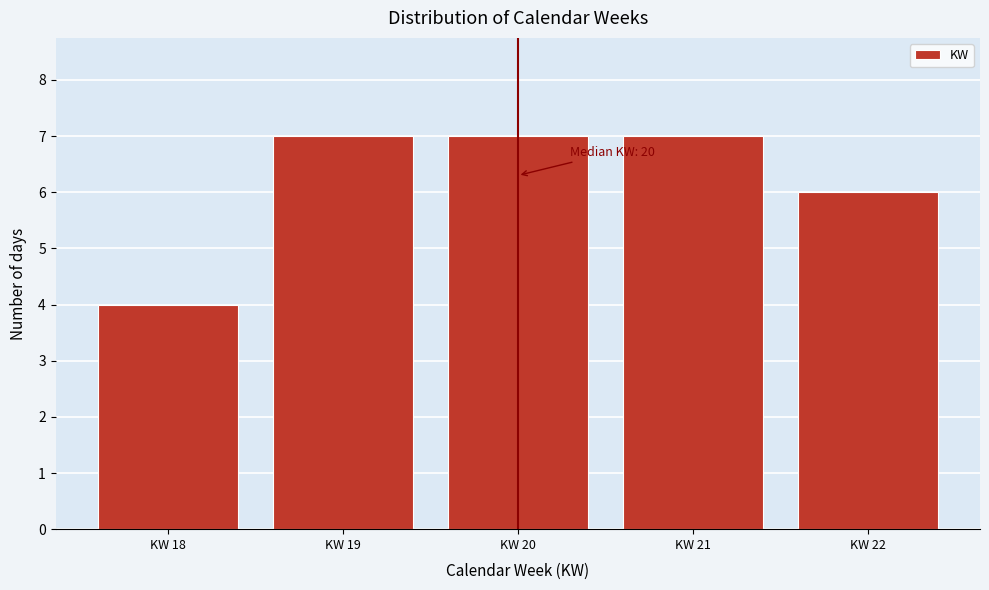

Reading left to right, what are all the values shown in this chart?

4	7	7	7	6